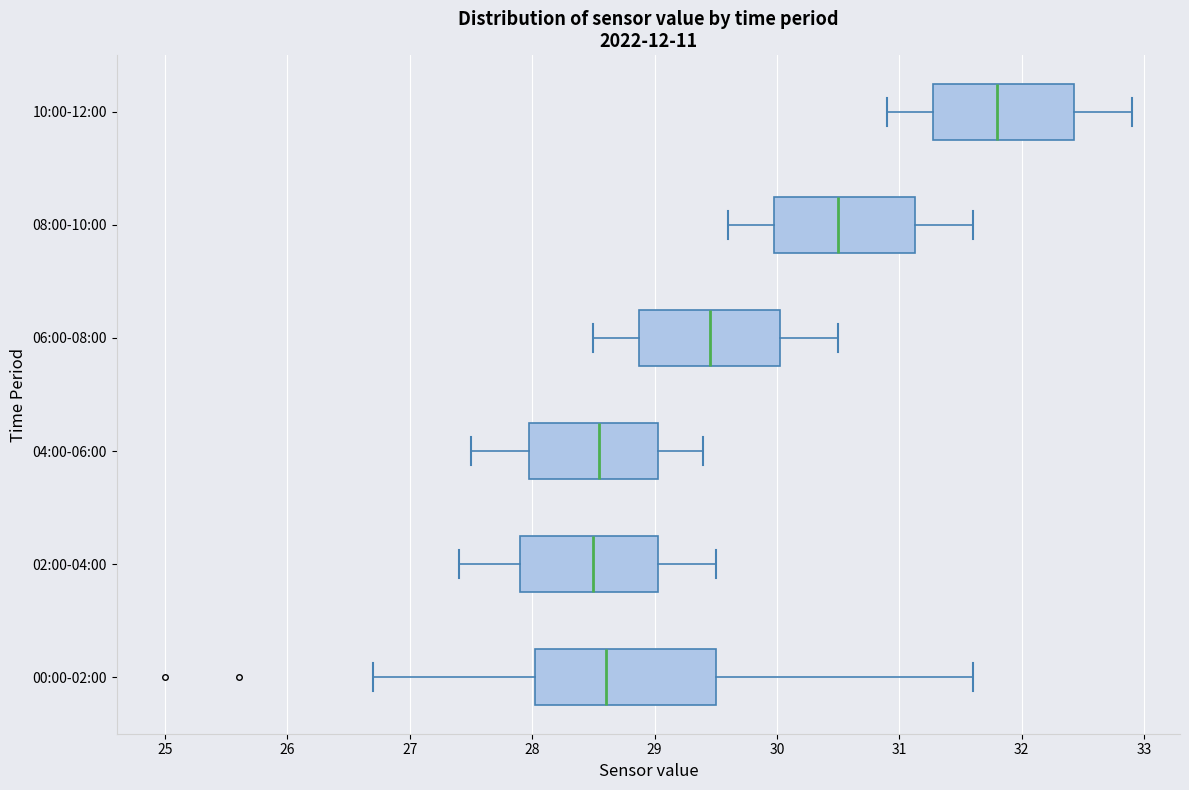

Comparing the boxes themselves (not the whiskers), which one is the widest?

00:00-02:00